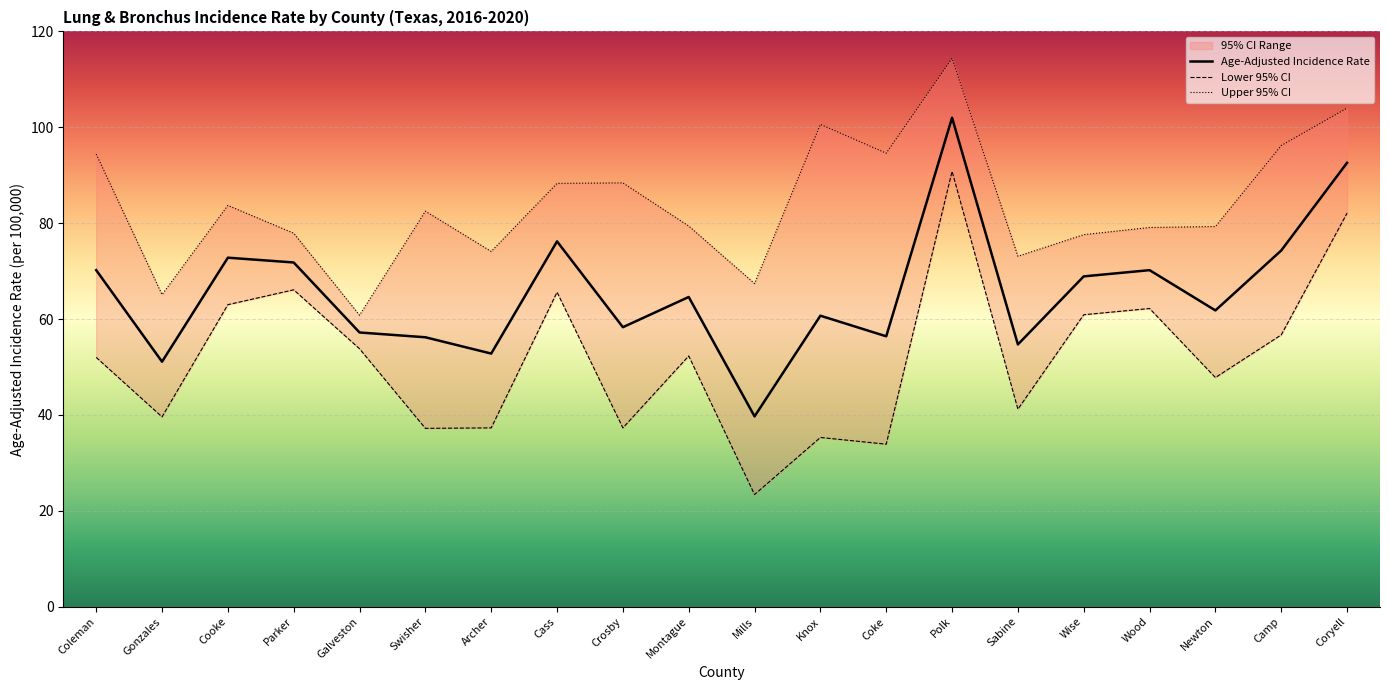

At which label does Age-Adjusted Incidence Rate first exceed 64?

Coleman